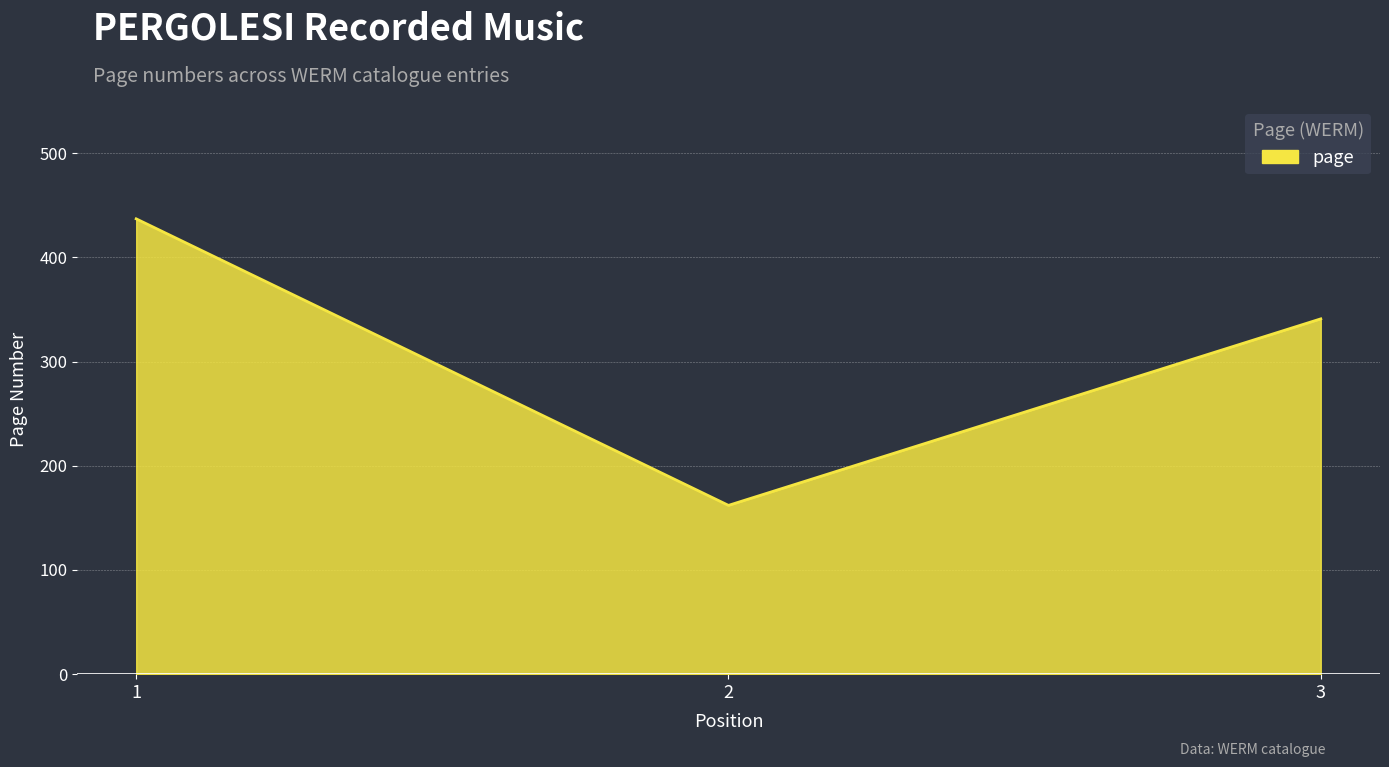

Rank the categories by value from highest to lowest.

1, 3, 2